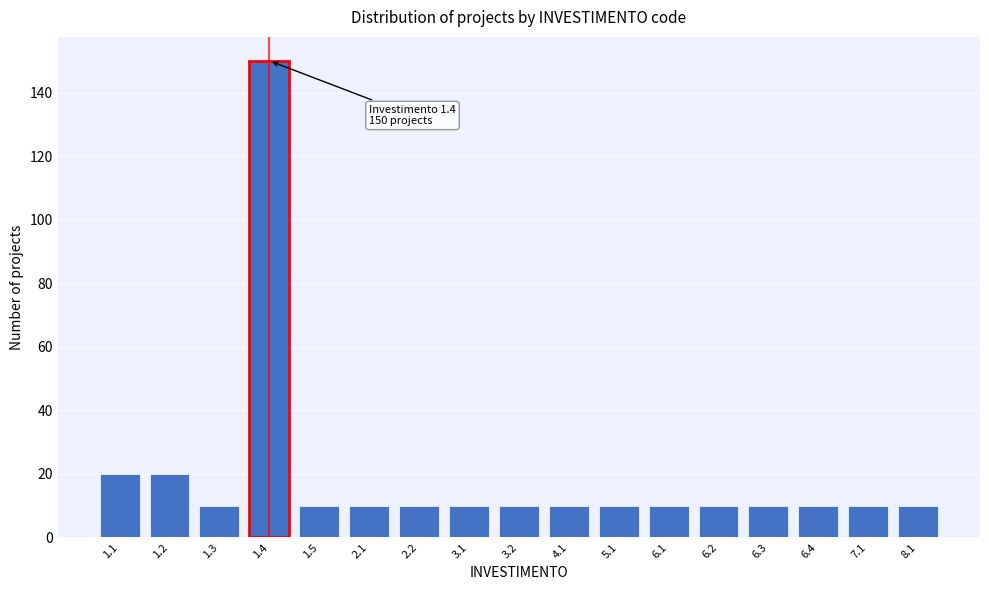

Reading right to left, extract all data points from this chart.

10	10	10	10	10	10	10	10	10	10	10	10	10	150	10	20	20